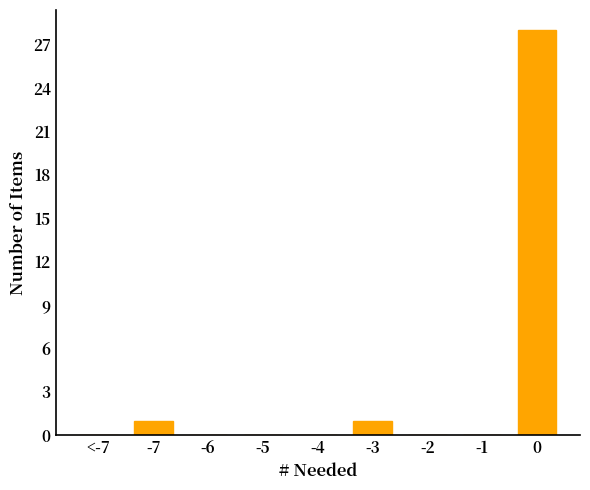

Reading right to left, extract all data points from this chart.

0=28	-1=0	-2=0	-3=1	-4=0	-5=0	-6=0	-7=1	<-7=0